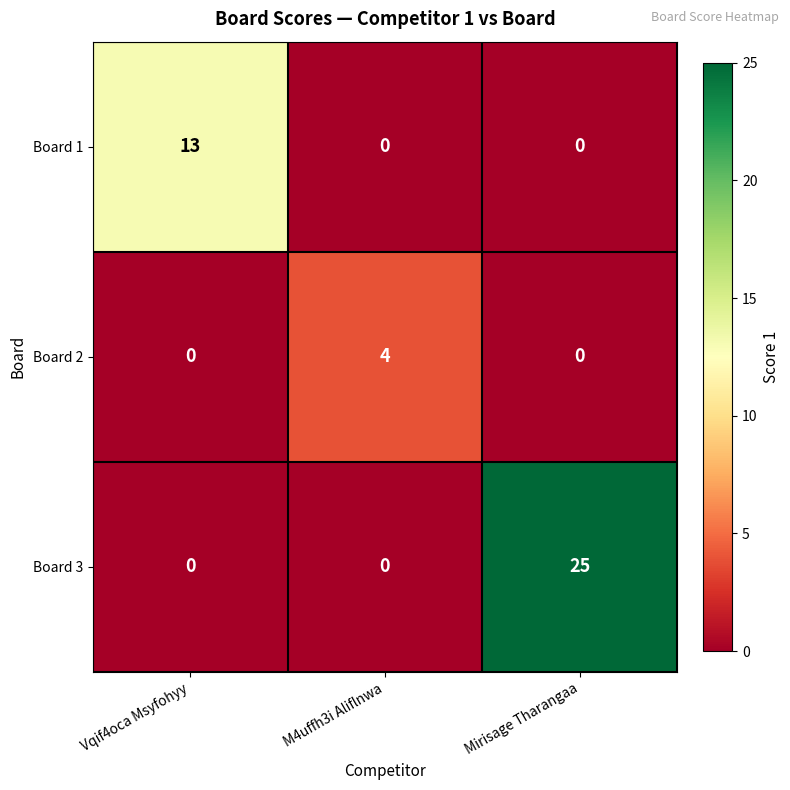

Rank the series by their maximum value, from lowest to highest.

Board 2, Board 1, Board 3